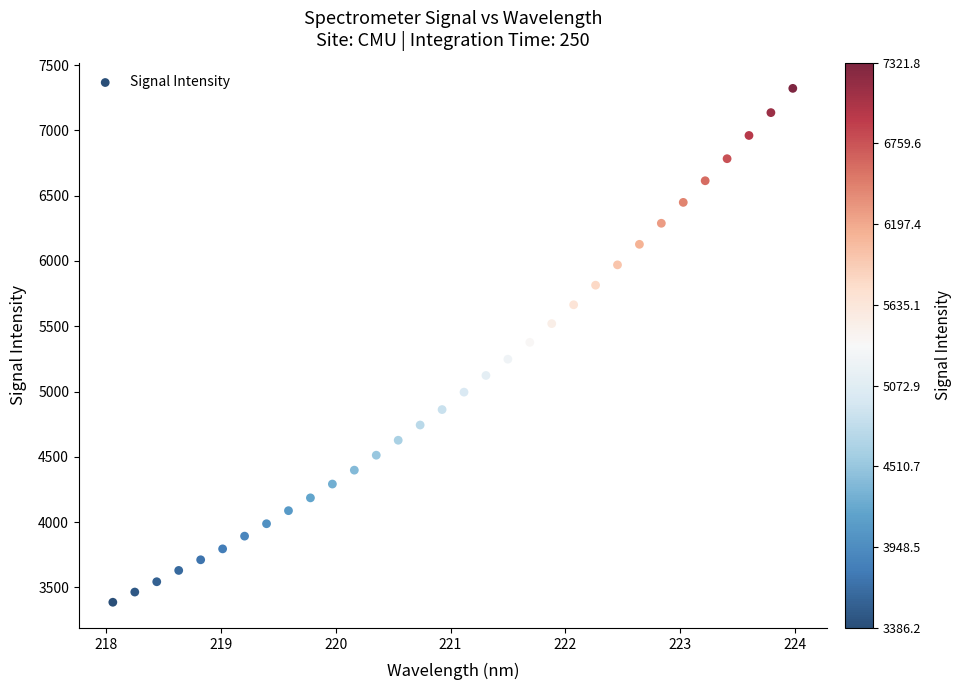

What is the range of Y values (max minus min)?

3935.6